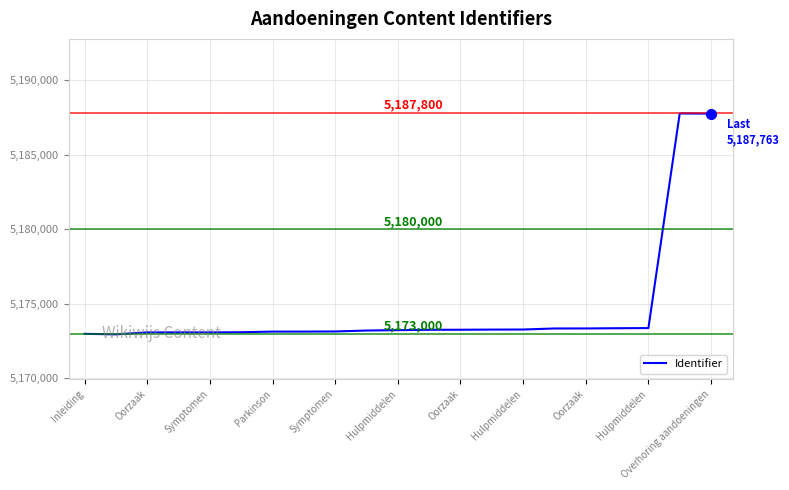

What is the greatest value displayed?

5187778